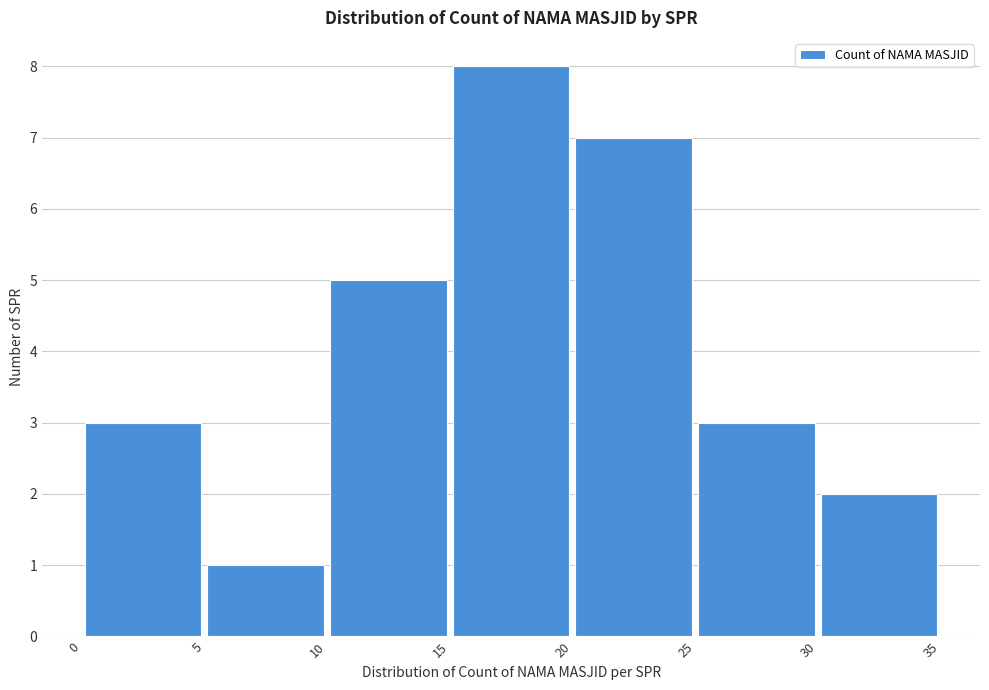

Reading left to right, transcribe this chart: for each bar, give the range it covers on the x-axis and its height. The values are not printed on the chart, so give them approximately, as read against the axis.

0 to 5: 3
5 to 10: 1
10 to 15: 5
15 to 20: 8
20 to 25: 7
25 to 30: 3
30 to 35: 2